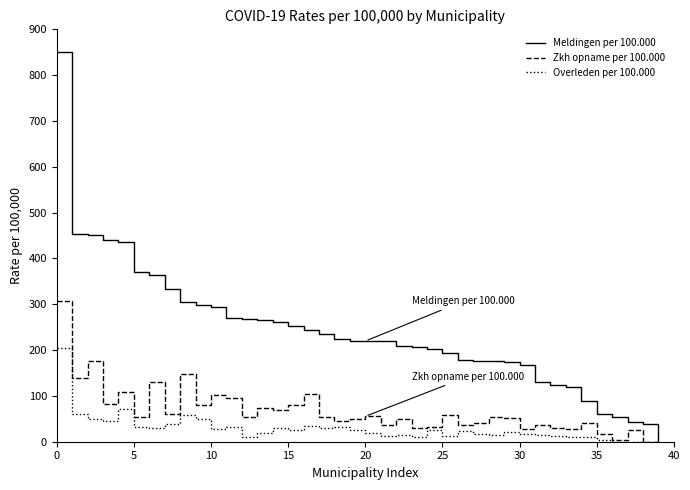

What is the maximum value for Overleden per 100.000?

204.8